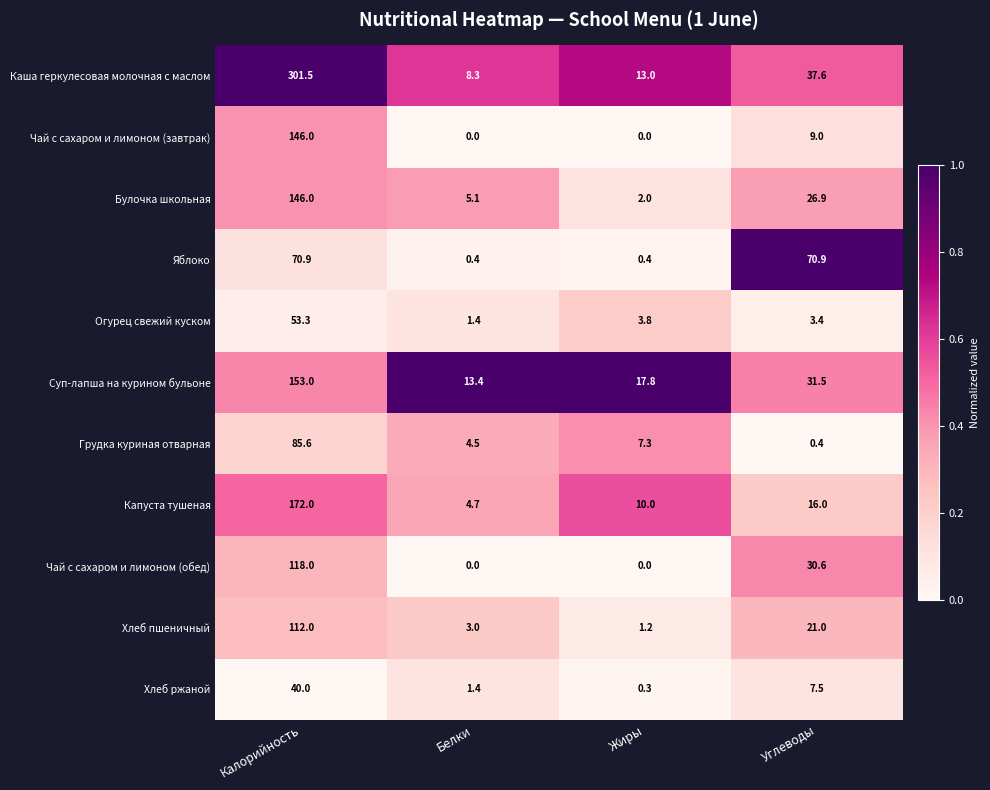

What is the spread (max minus min) of values at Калорийность?

261.5